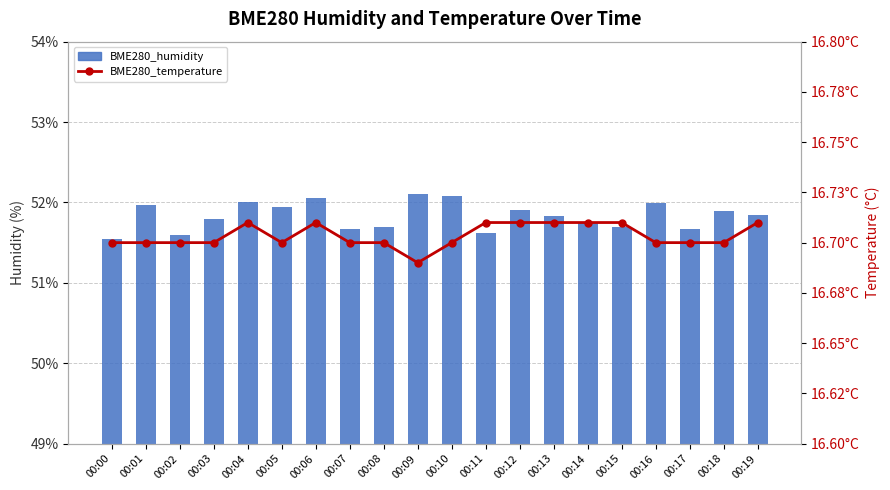

What is the average value of the BME280_temperature series?

16.7